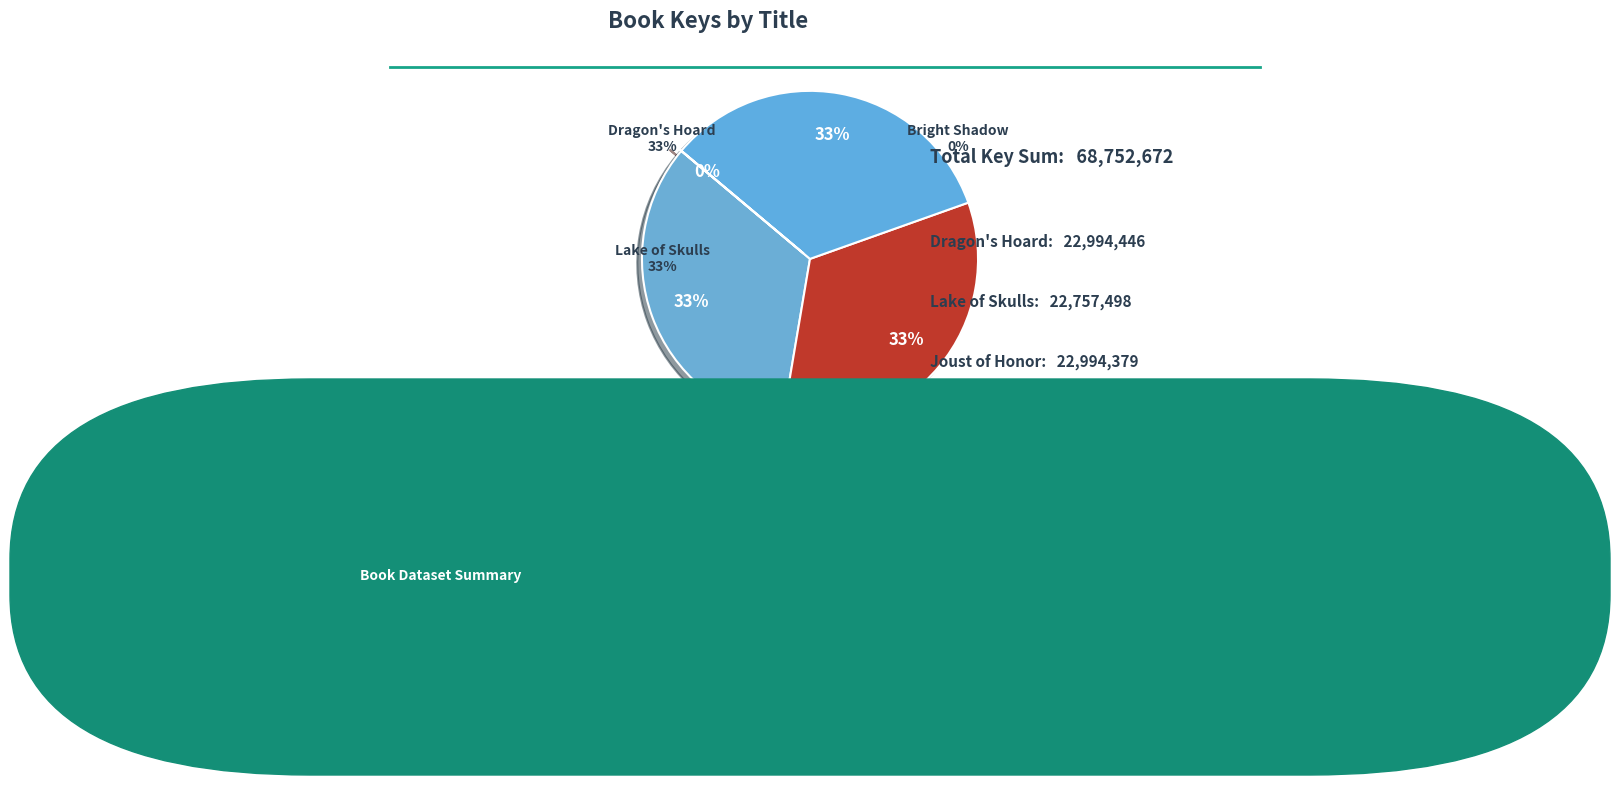

How many segments does this pie chart have?

4